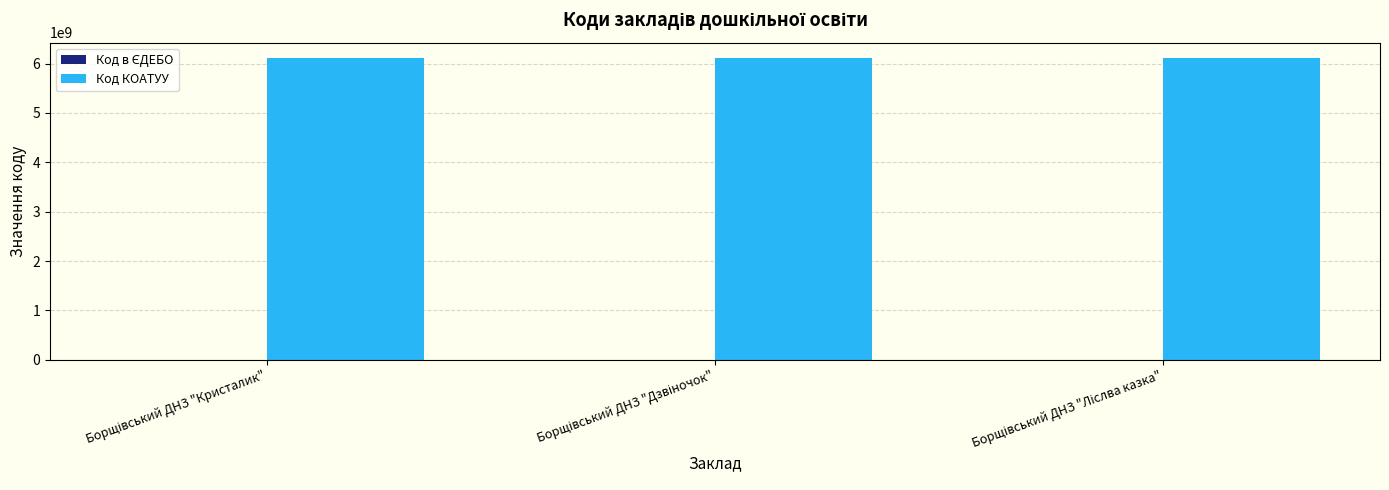

What is the sum of all Код КОАТУУ values?

18362430300